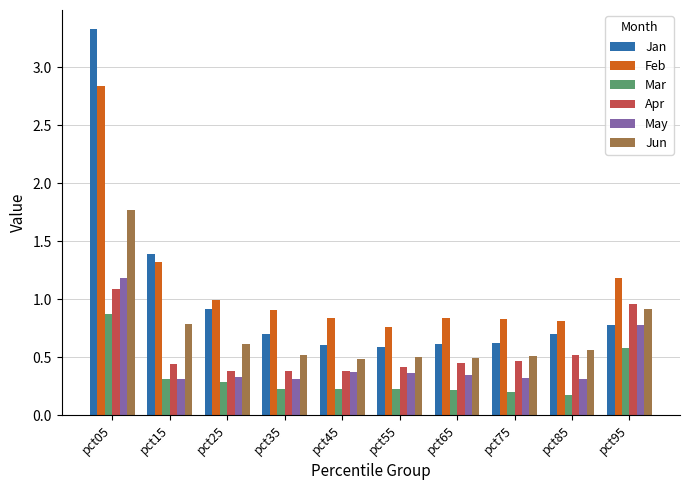

Where is Jun nearest to the value 1?

pct95